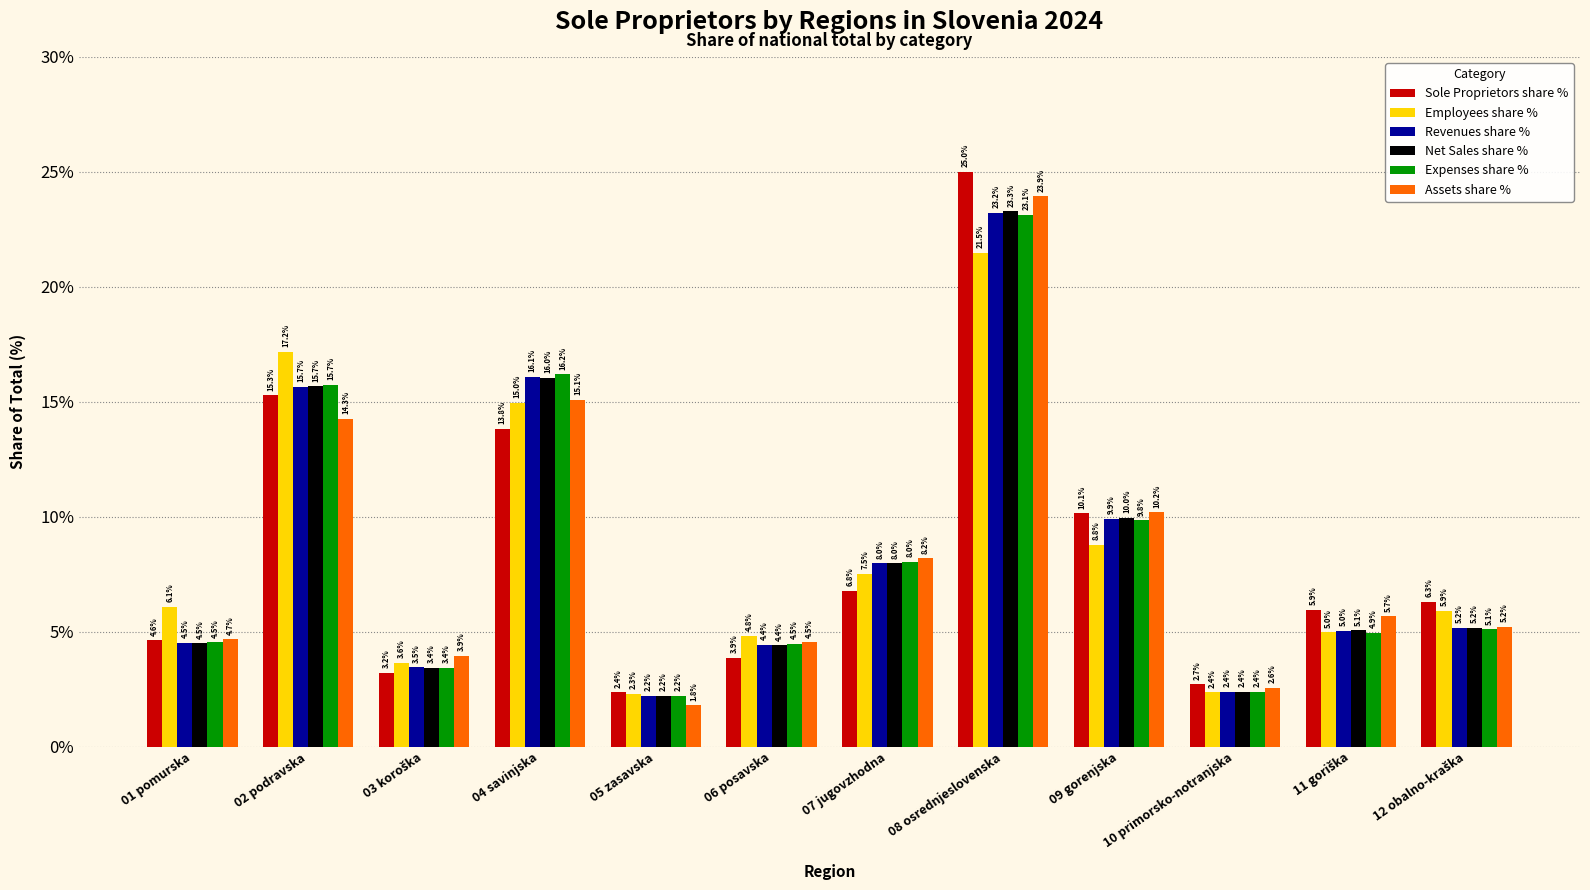

What is the label of the 12th bar from the left?

12 obalno-kraška